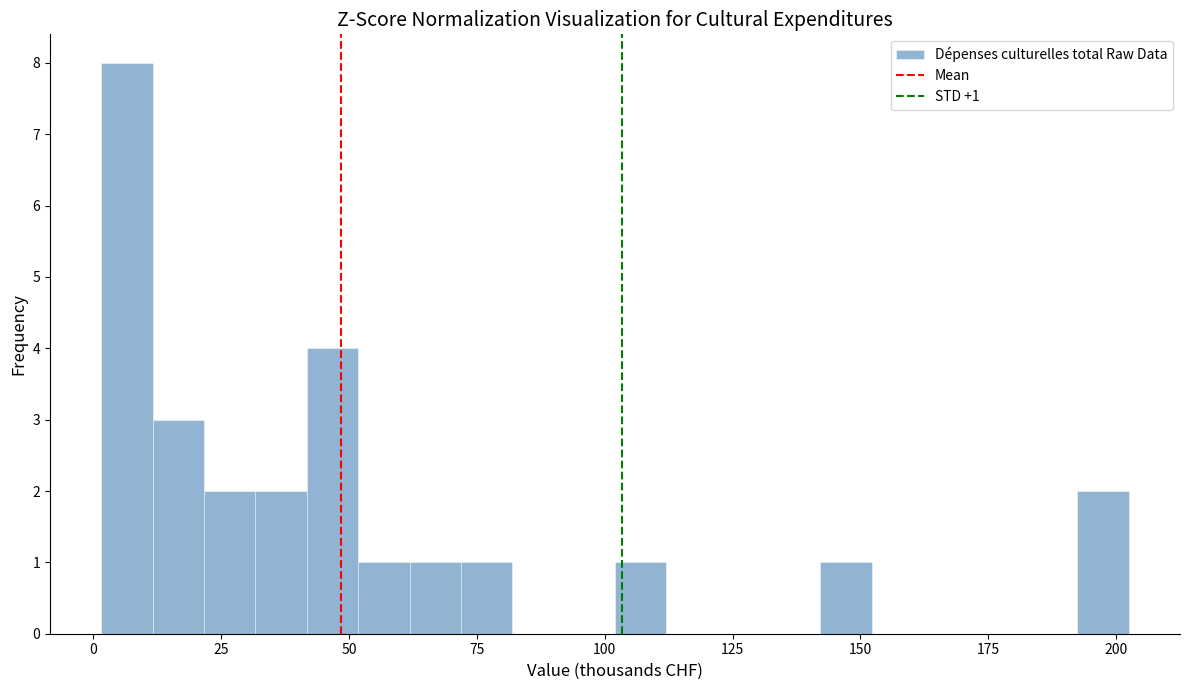

Around what value on the x-axis is the tallest bar? Give the approximate position of its centre, as read against the axis.

5